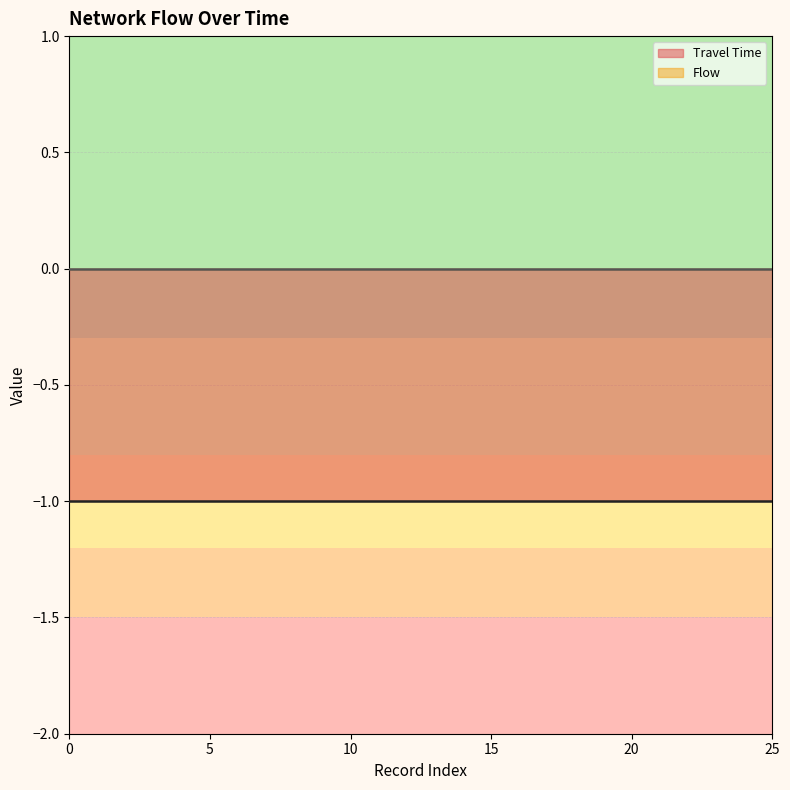

Reading right to left, extract all data points from this chart.

Travel Time: 25=-1	24=-1	23=-1	22=-1	21=-1	20=-1	19=-1	18=-1	17=-1	16=-1	15=-1	14=-1	13=-1	12=-1	11=-1	10=-1	9=-1	8=-1	7=-1	6=-1	5=-1	4=-1	3=-1	2=-1	1=-1	0=-1
Flow: 25=0	24=0	23=0	22=0	21=0	20=0	19=0	18=0	17=0	16=0	15=0	14=0	13=0	12=0	11=0	10=0	9=0	8=0	7=0	6=0	5=0	4=0	3=0	2=0	1=0	0=0